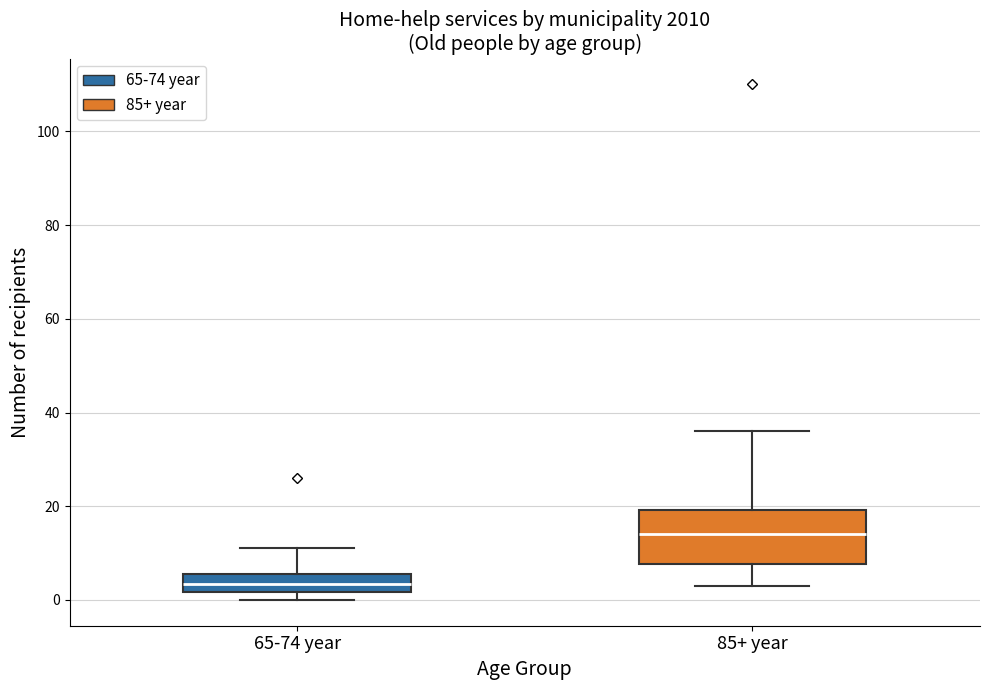

Where is the upper edge of the box for 85+ year on the y-axis? The values are not printed on the chart, so give them approximately, as read against the axis.

20